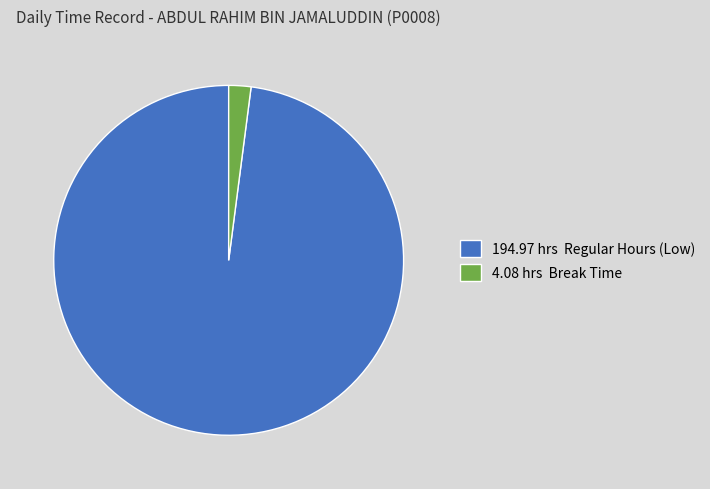

Which slice is the largest?

194.97 hrs Regular Hours (Low)